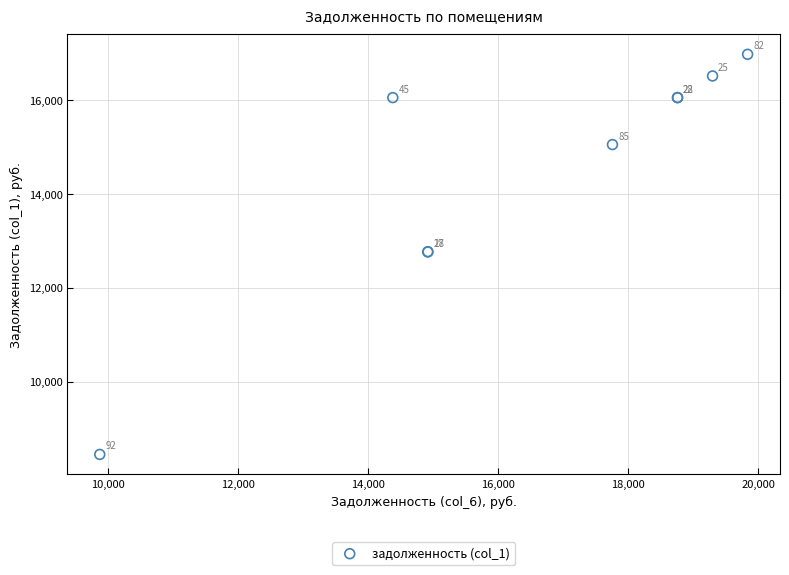

What Y value in the scatter plot is closest to 12713?

12768.0